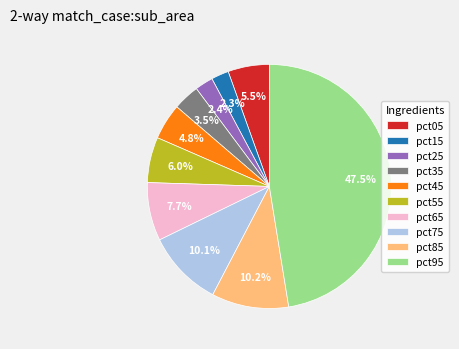

Is it true that pct55 is 1% of the pie?

False